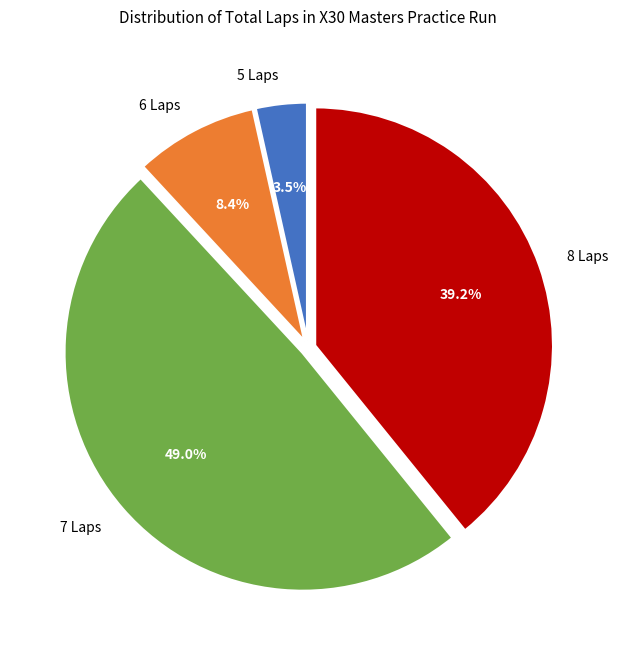

Does any single category account for the majority?

No